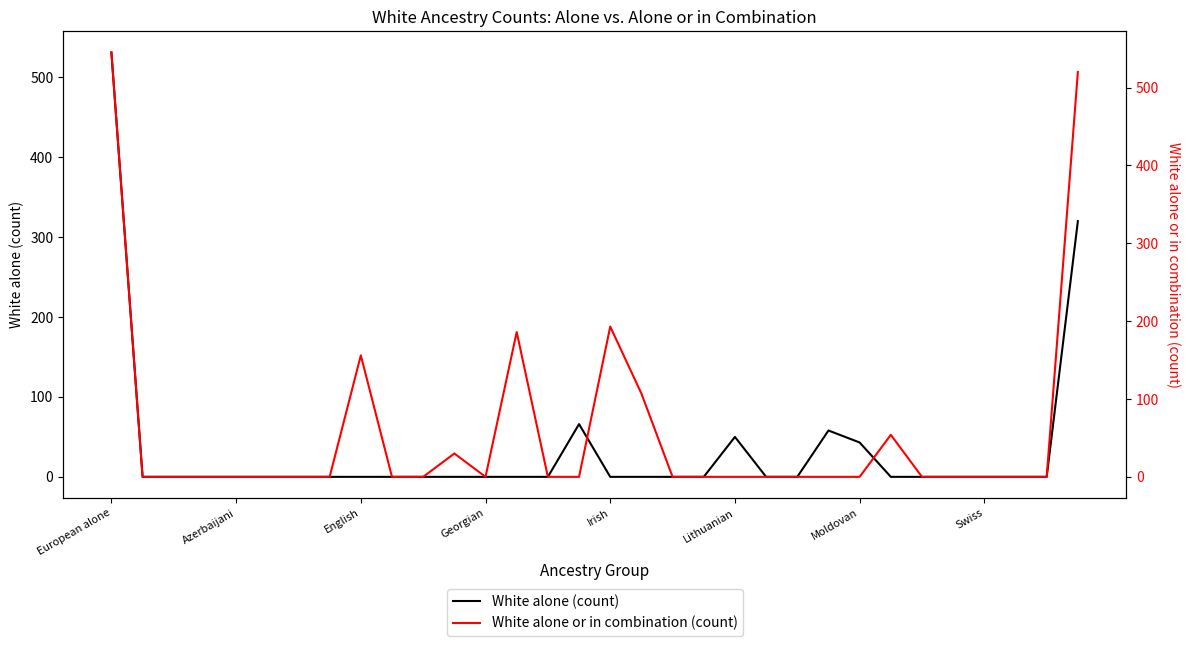

Is this an area chart (filled region under the line)?

No